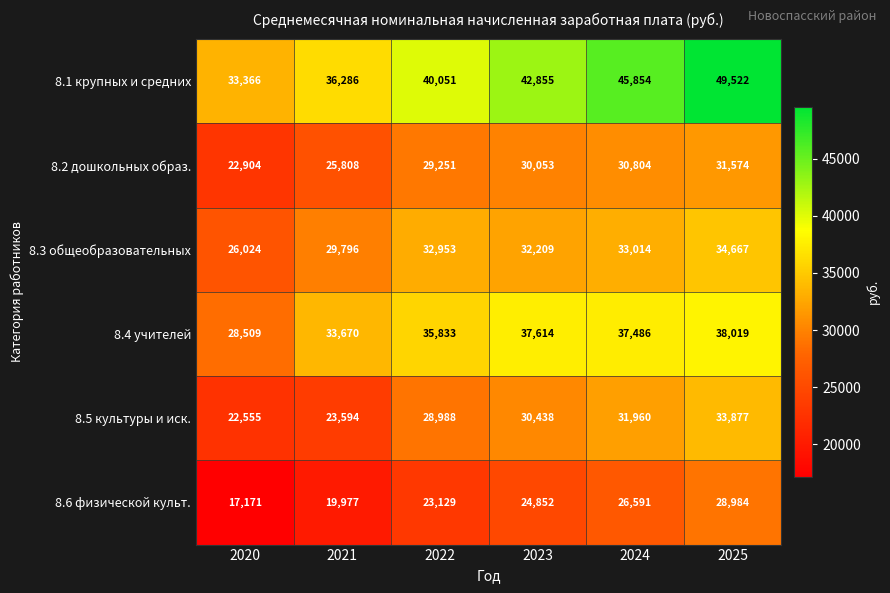

What is the average value of the 8.3 общеобразовательных series?

31444